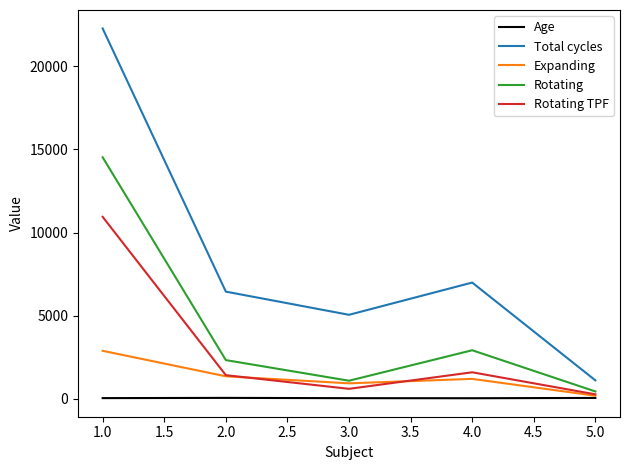

Which series has the widest spread of values?

Total cycles